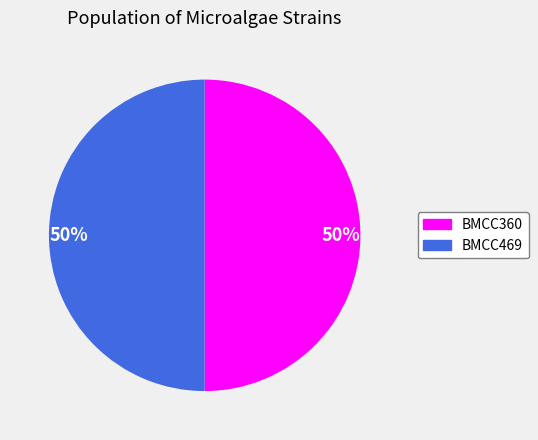

To the nearest percent, what is the average slice percentage?

50%